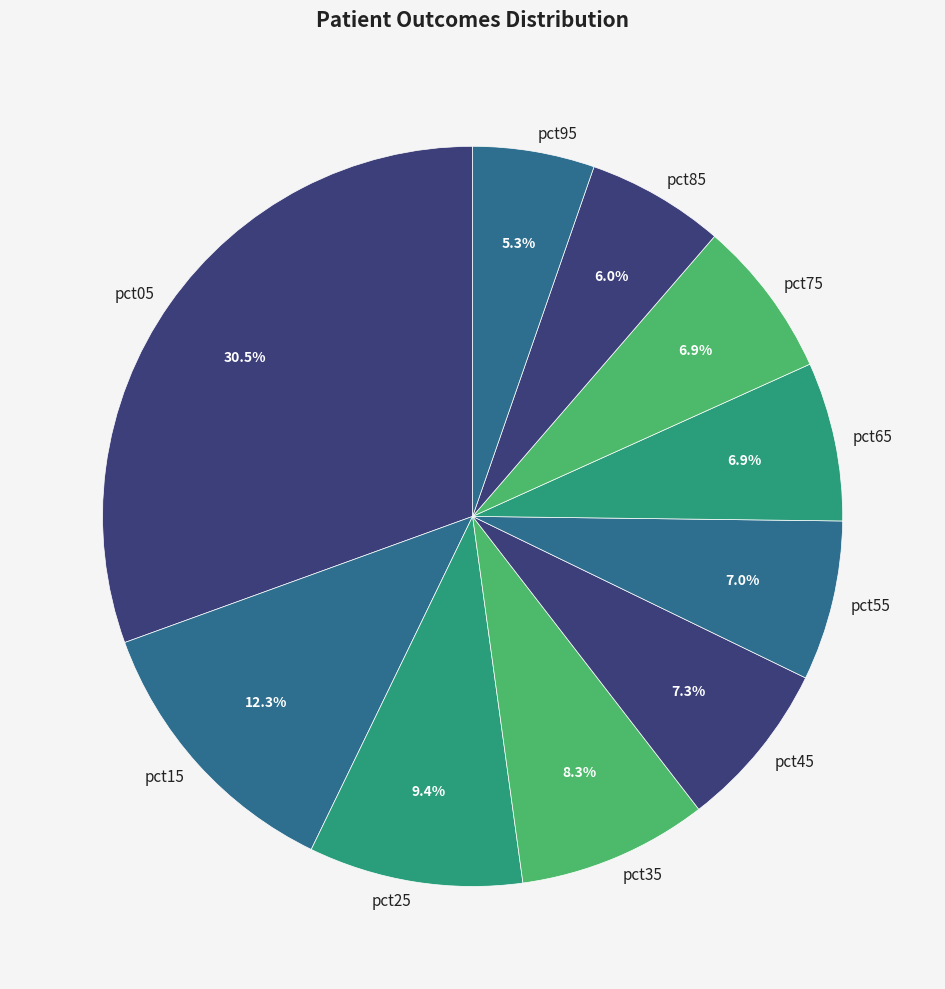

Is pct25 the majority of the pie?

No